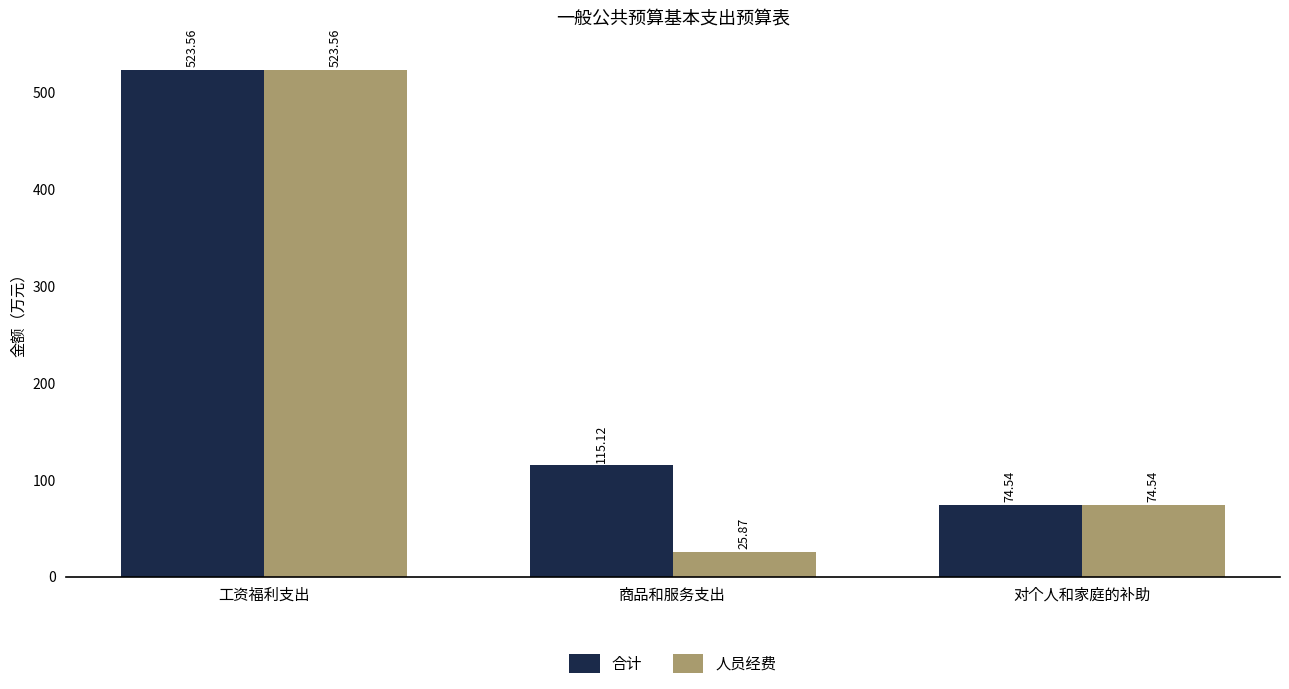

Is the value of 合计 at 对个人和家庭的补助 greater than the value of 人员经费 at 工资福利支出?

No